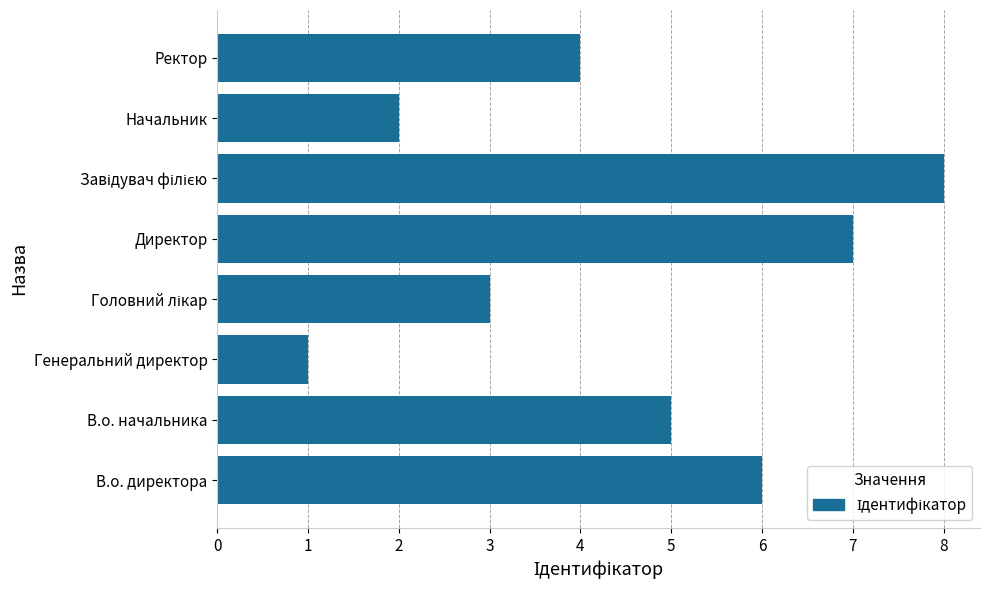

At which category does the chart reach its minimum across all series?

Генеральний директор